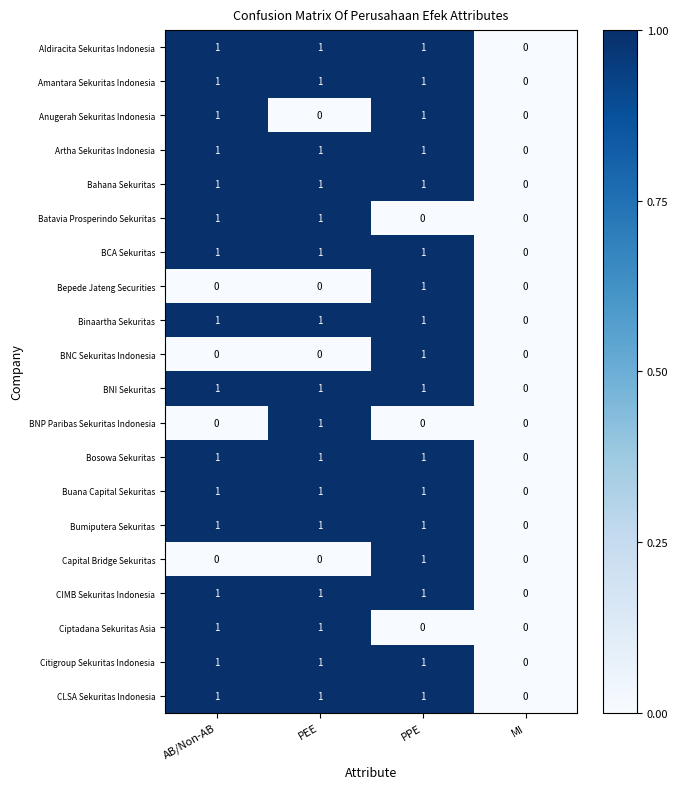

Is the value of BCA Sekuritas at PEE greater than the value of Aldiracita Sekuritas Indonesia at MI?

Yes